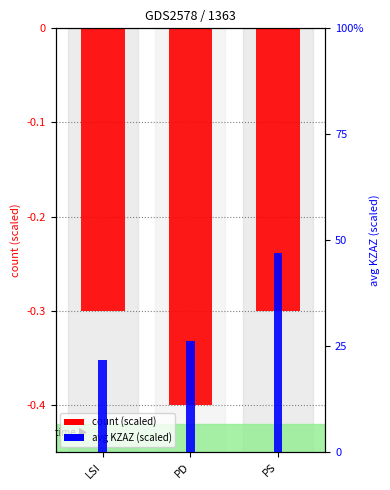

What is the label of the 2nd bar from the left?

PD